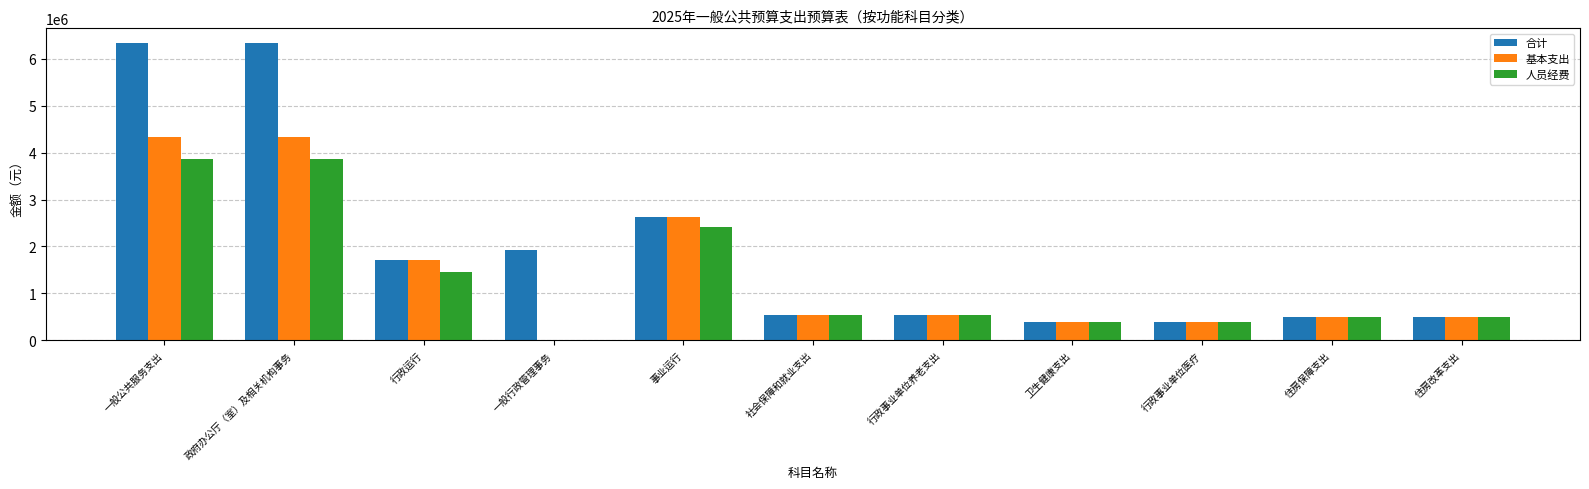

Reading right to left, what are all the values shown in this chart?

合计: 493796.2	493796.2	394983.2	394983.2	548918.9	548918.9	2620466.3	1919444.0	1716832.0	6337298.3	6337298.3
基本支出: 493796.2	493796.2	394983.2	394983.2	548918.9	548918.9	2620466.3	0.0	1716832.0	4337298.3	4337298.3
人员经费: 493796.2	493796.2	394983.2	394983.2	546218.9	546218.9	2416956.7	0.0	1454677.0	3871633.7	3871633.7